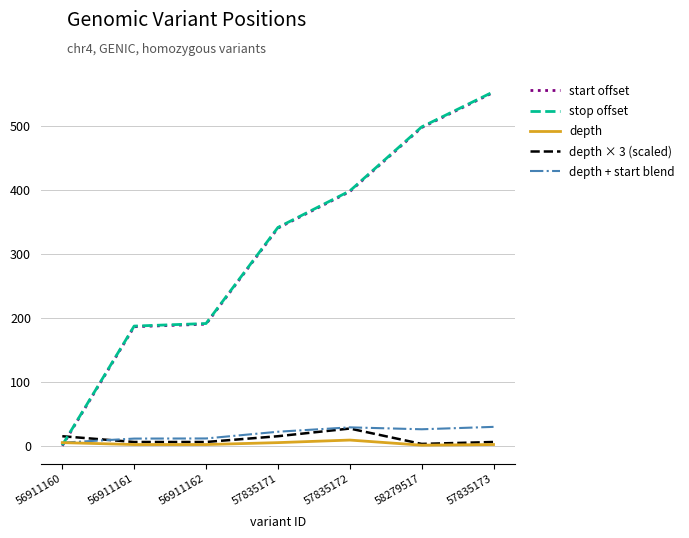

Where is stop offset nearest to the value 277?

57835171